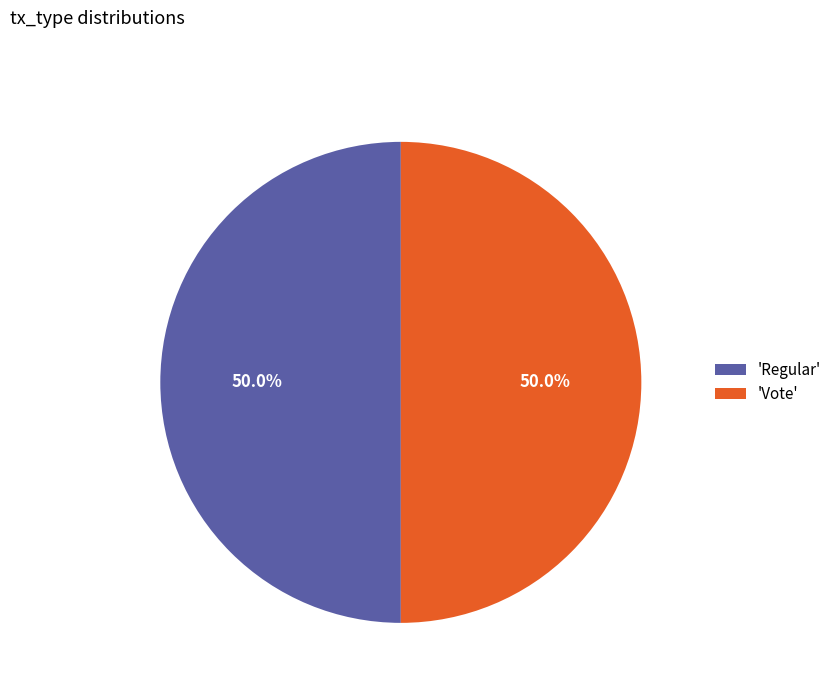

What is the ratio of the value at 'Regular' to the value at 'Vote'?

1.0